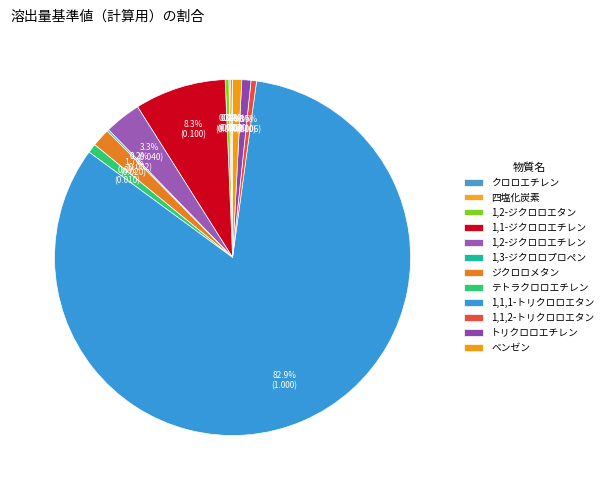

What is the smallest slice in the pie chart?

クロロエチレン